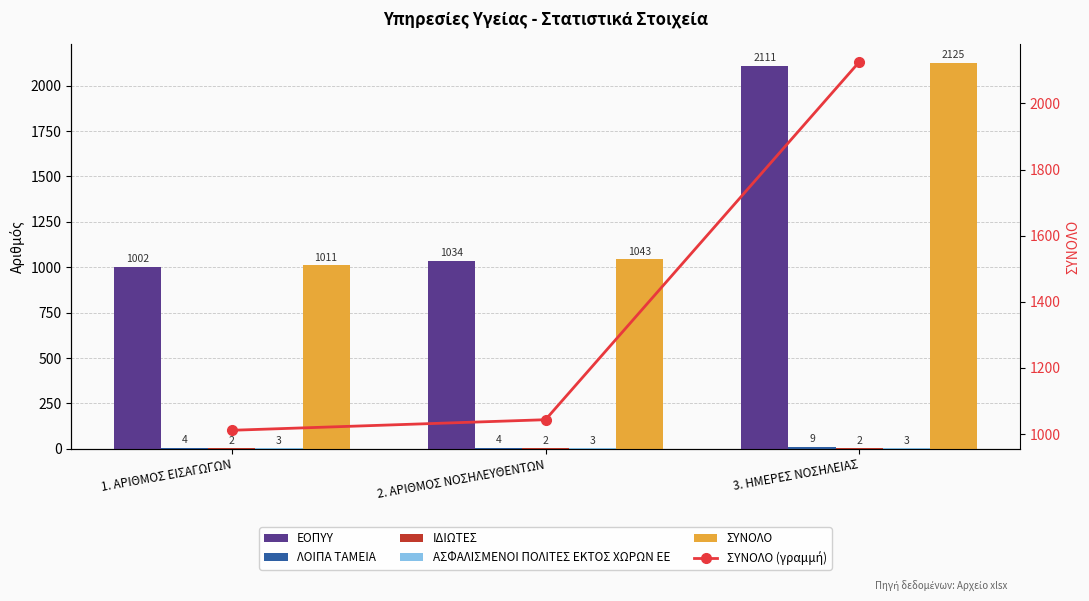

What is the average value of the ΣΥΝΟΛΟ series?

1393